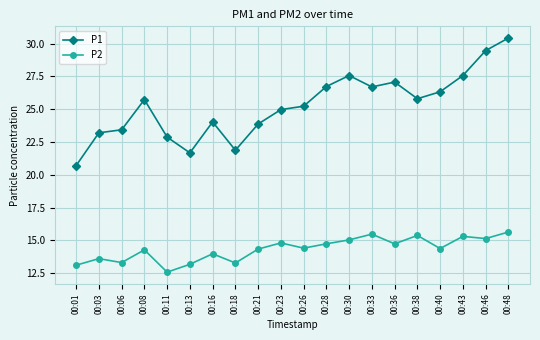

True or false: P2 has a value of 21.8 at 00:21.

False